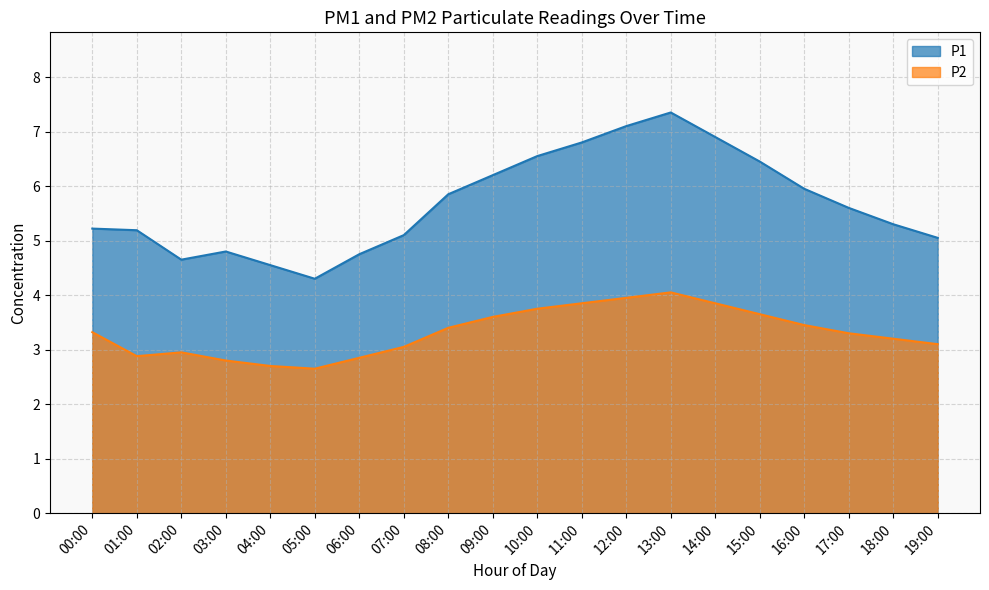

What is the sum of all P1 values?

113.7